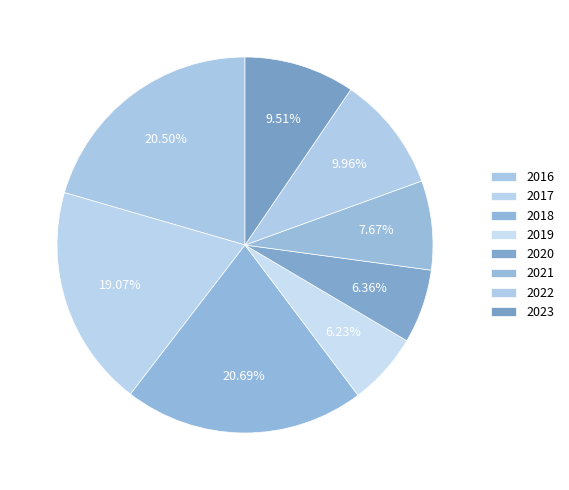

Which category has the smallest portion of the pie?

2019